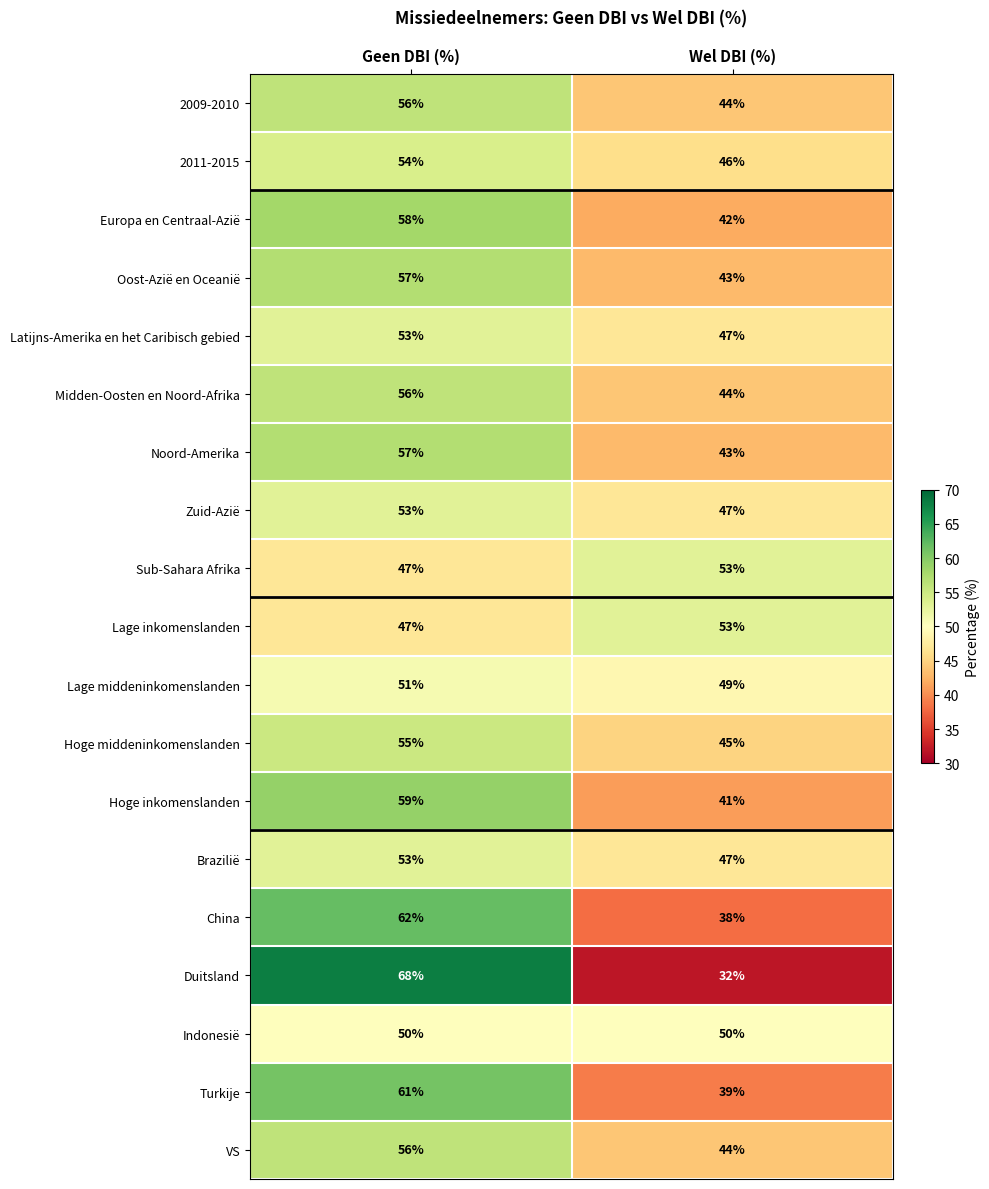

Rank the categories by Zuid-Azië value from lowest to highest.

Wel DBI (%), Geen DBI (%)